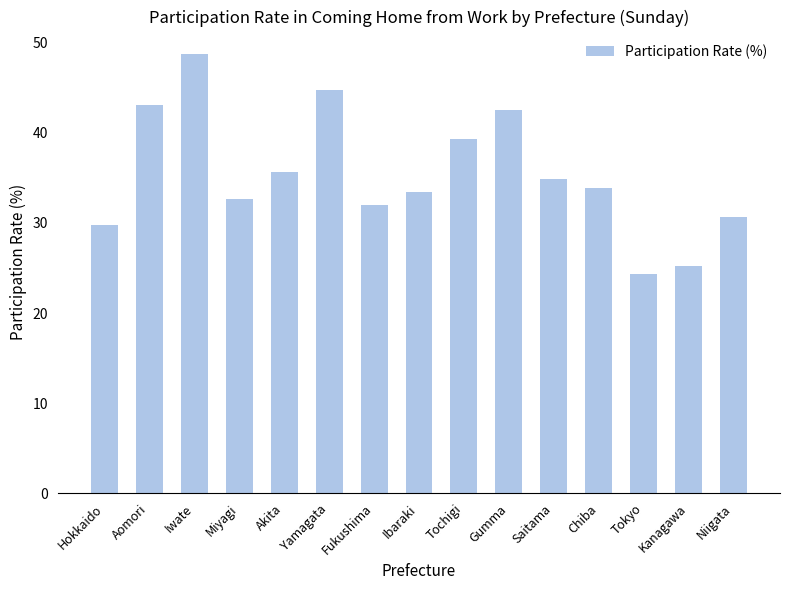

Which has a higher value, Miyagi or Iwate?

Iwate